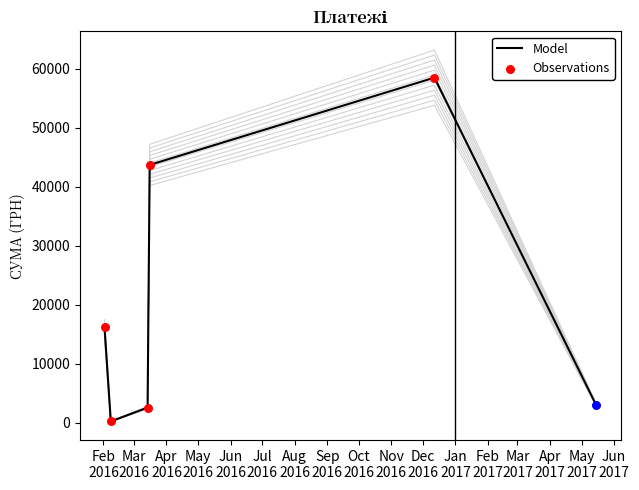

What is the change in value from 02.02.2016 to 12.12.2016?

+42358.0